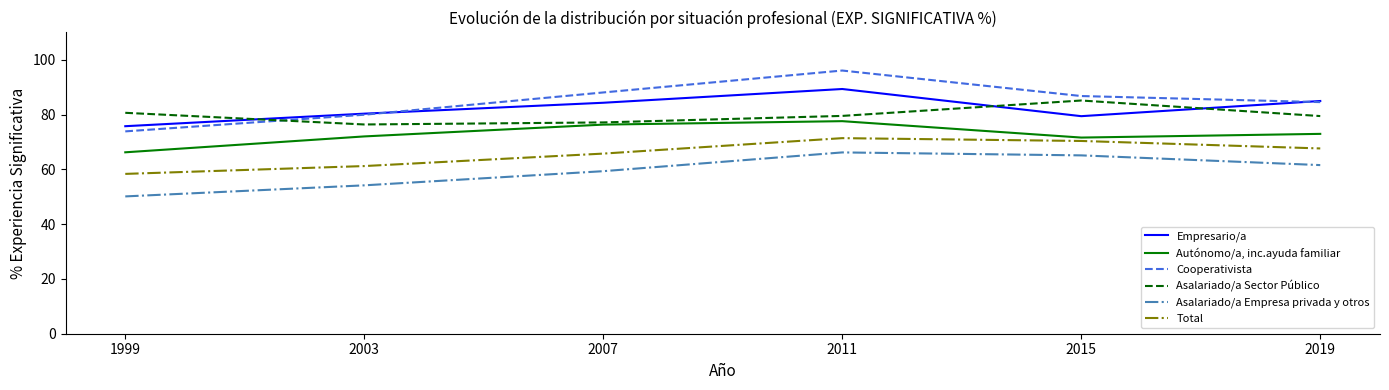

What is the sum of the Asalariado/a Empresa privada y otros values at 1999 and 2011?

116.3